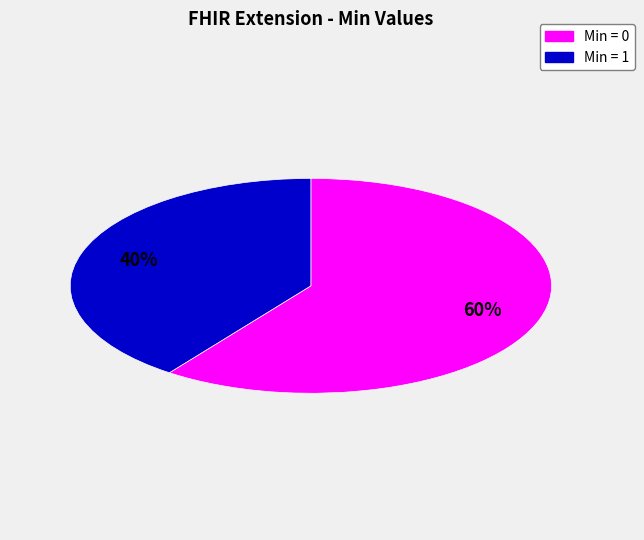

To the nearest percent, what is the average slice percentage?

50%